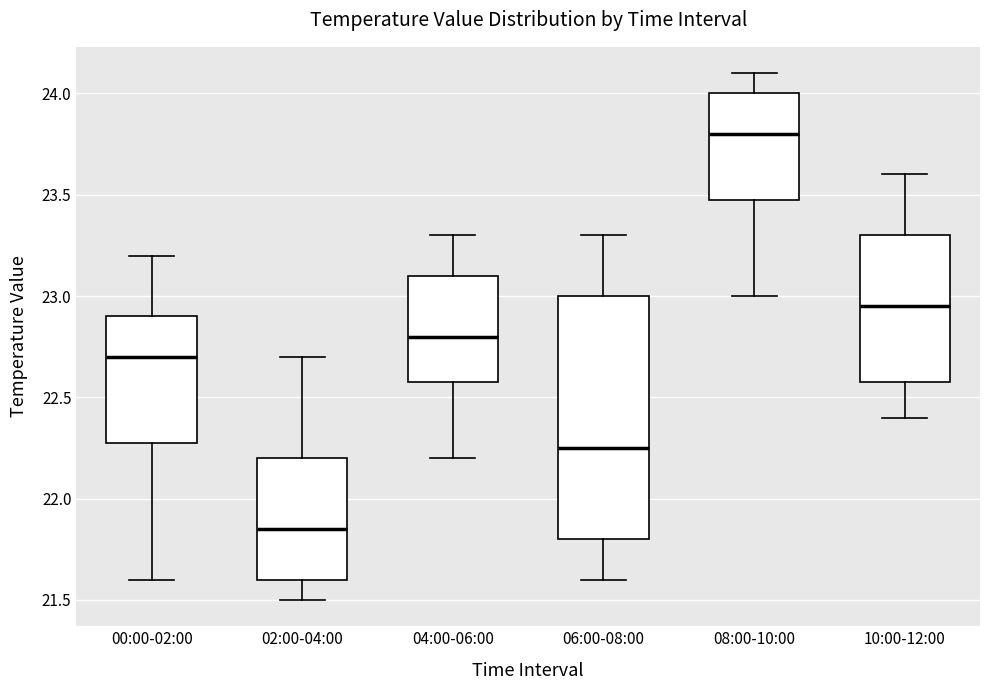

Which box has the highest median line?

08:00-10:00